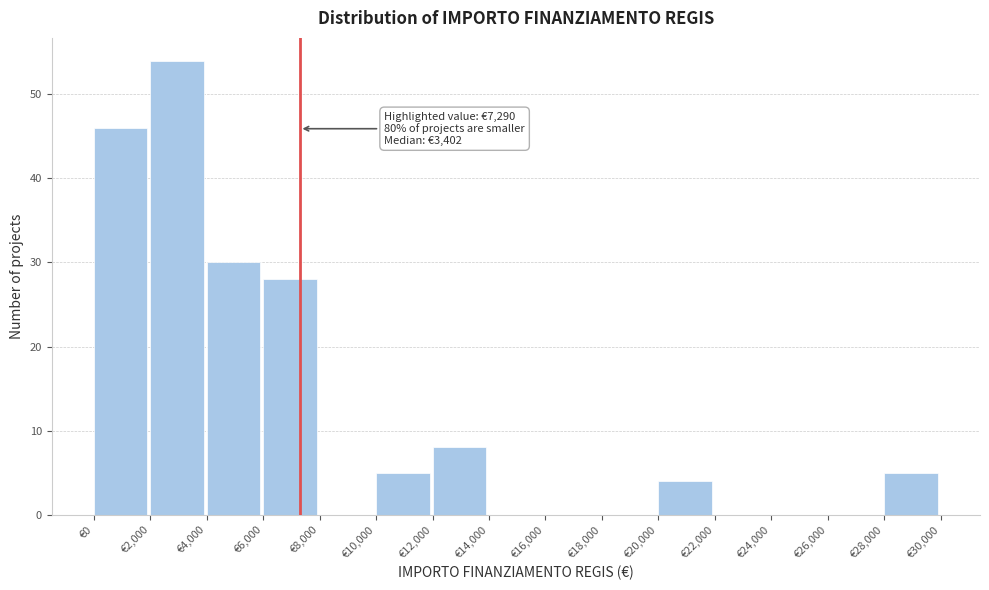

Over which range of the x-axis is the bar tallest?

2000 to 4000